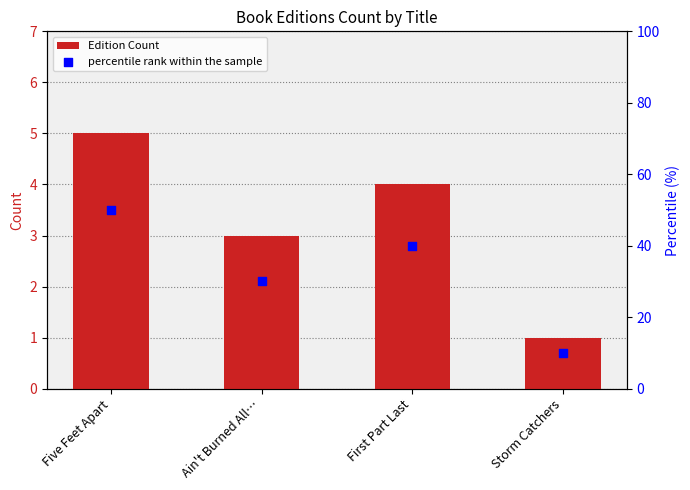

Which series has the largest Y range (max minus min)?

percentile rank within the sample